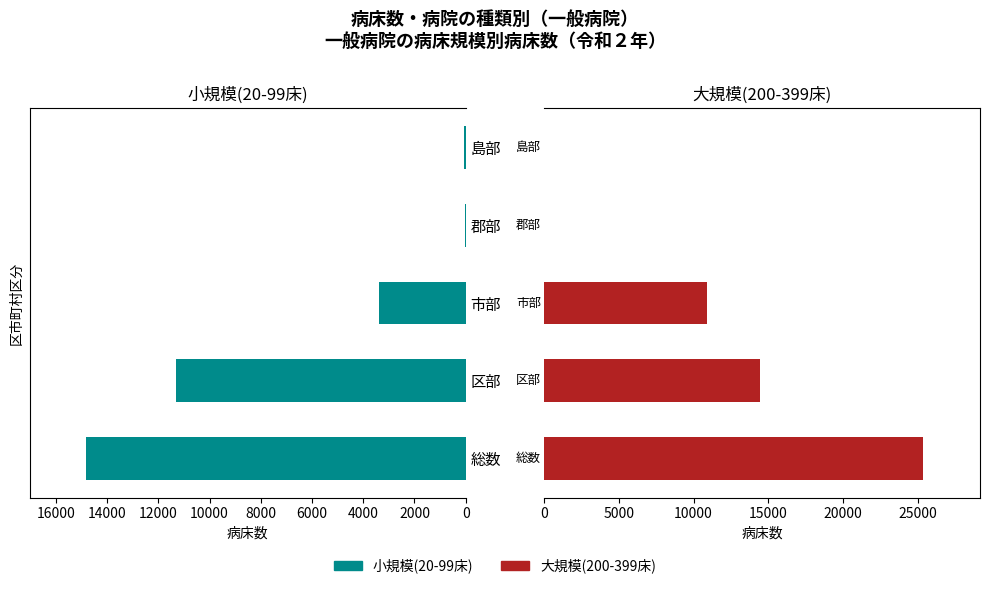

How many values in 大規模(200-399床) are above zero?

3